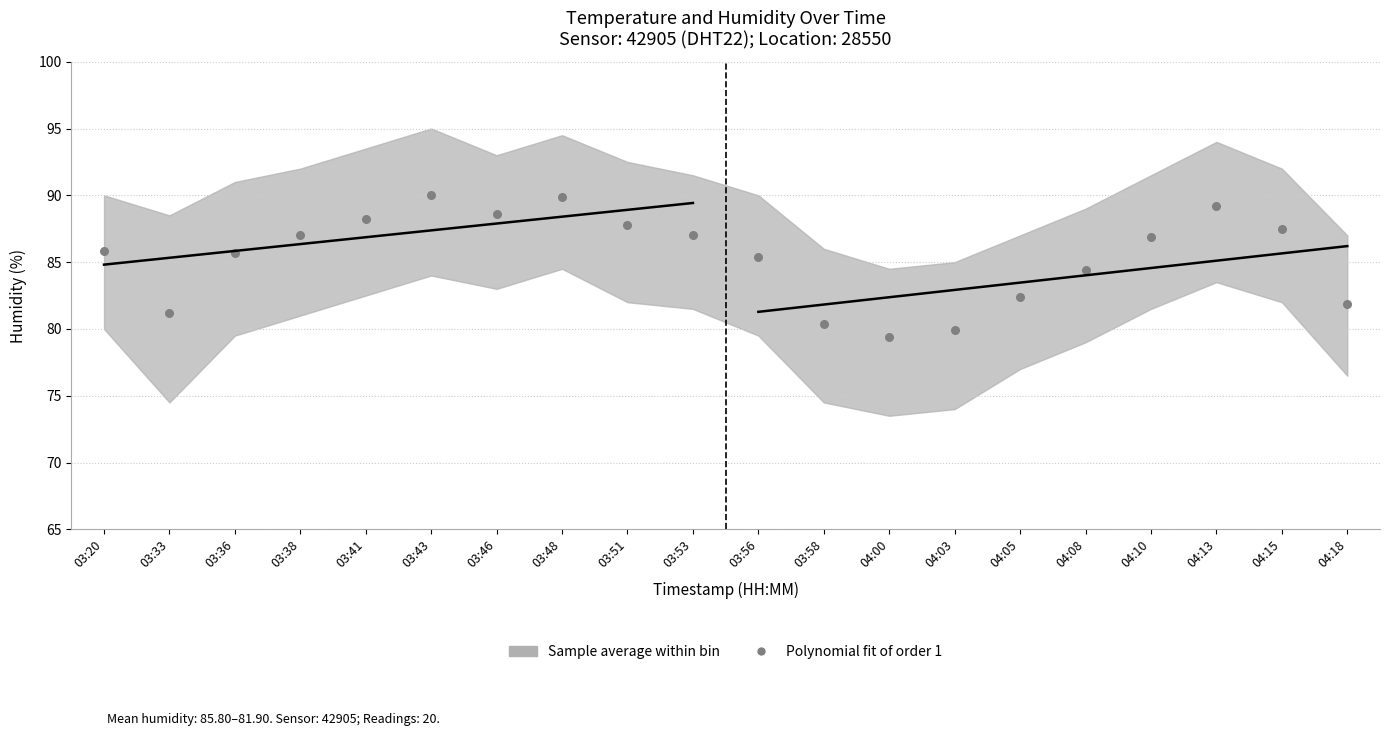

What is the range of Y values (max minus min)?

10.6